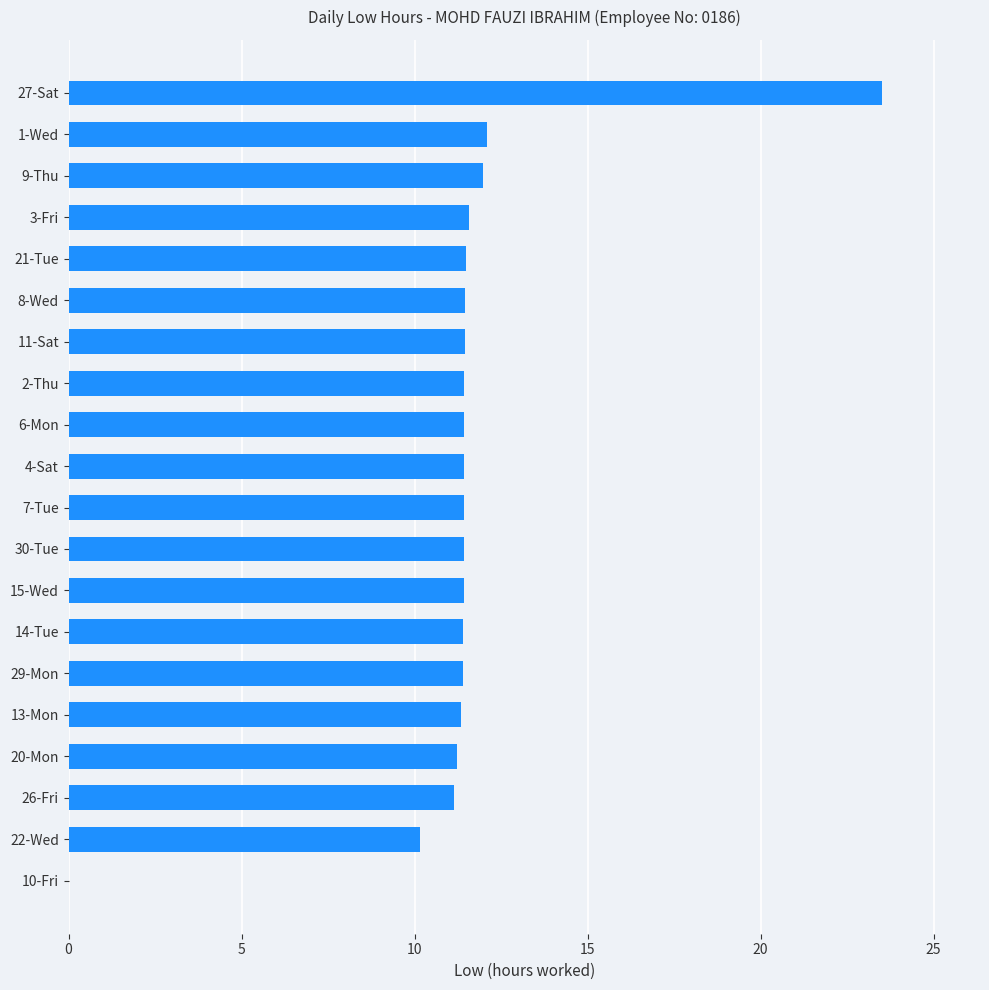

What is the maximum value shown in the chart?

23.5